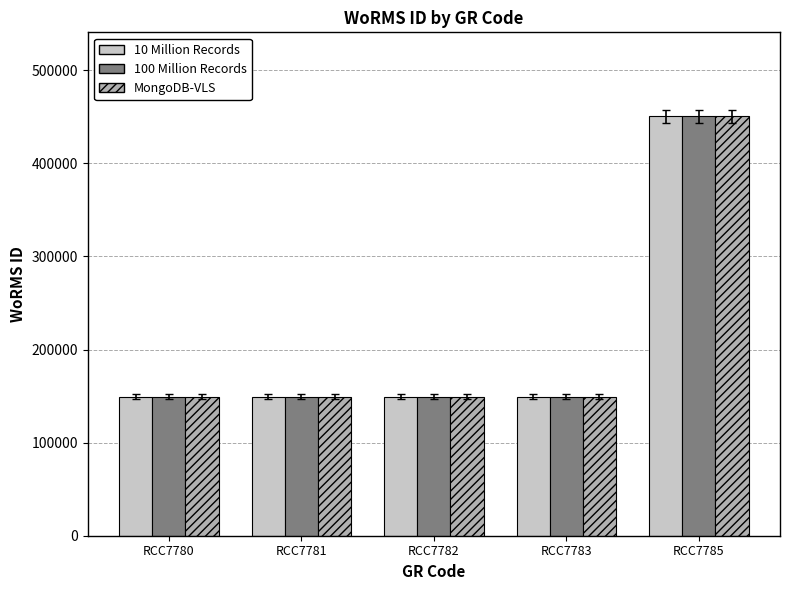

The value of MongoDB-VLS at RCC7781 is 149538. True or false?

True